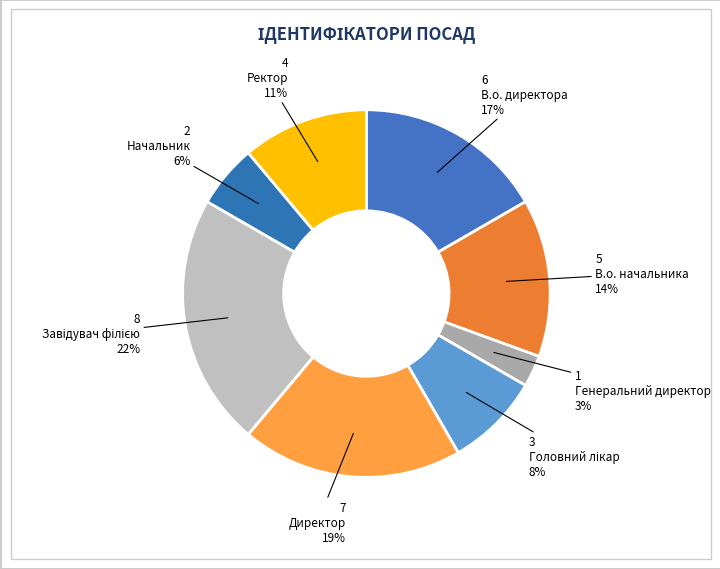

Rank the categories by value from lowest to highest.

Генеральний директор, Начальник, Головний лікар, Ректор, В.о. начальника, В.о. директора, Директор, Завідувач філією